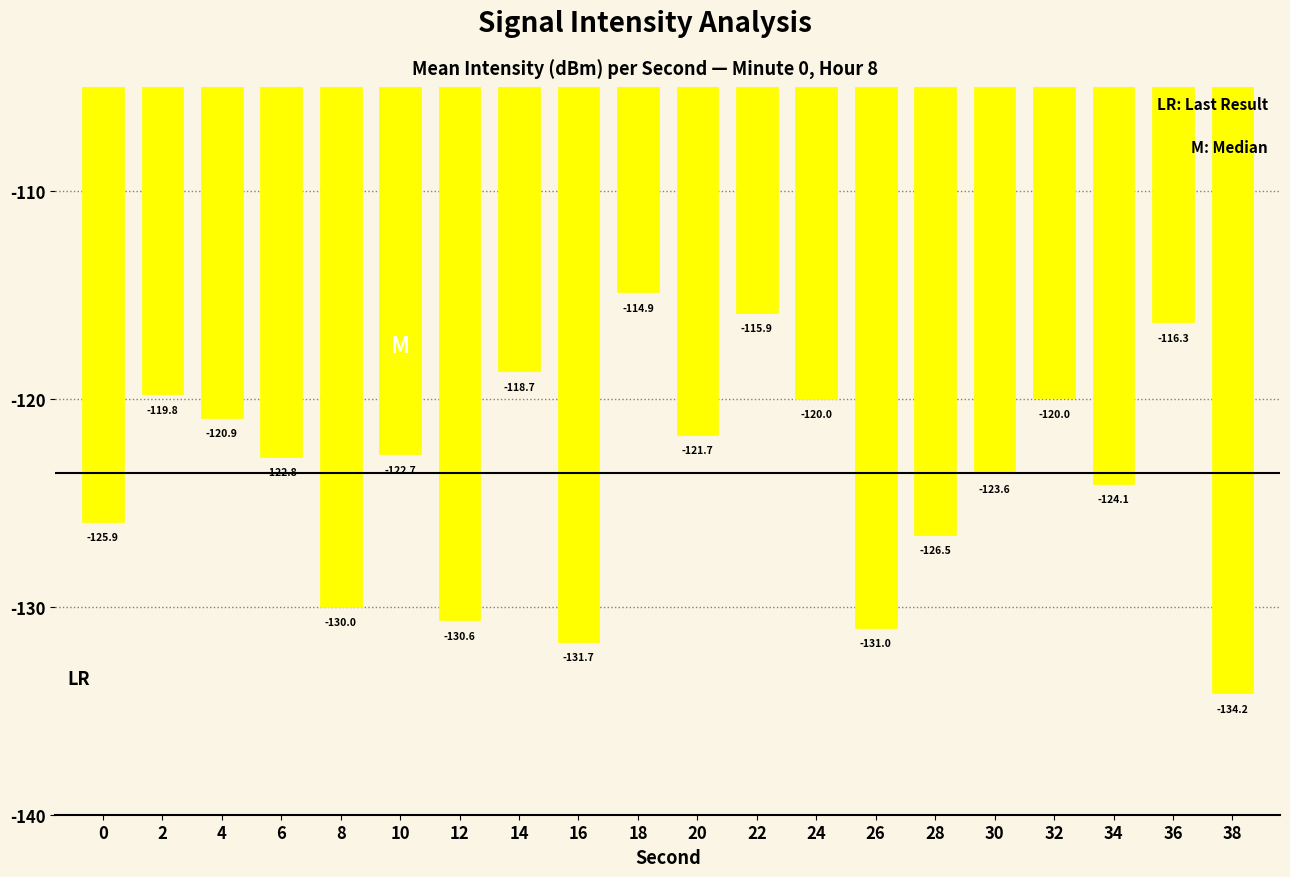

What is the change in value from 12 to 30?

+7.1